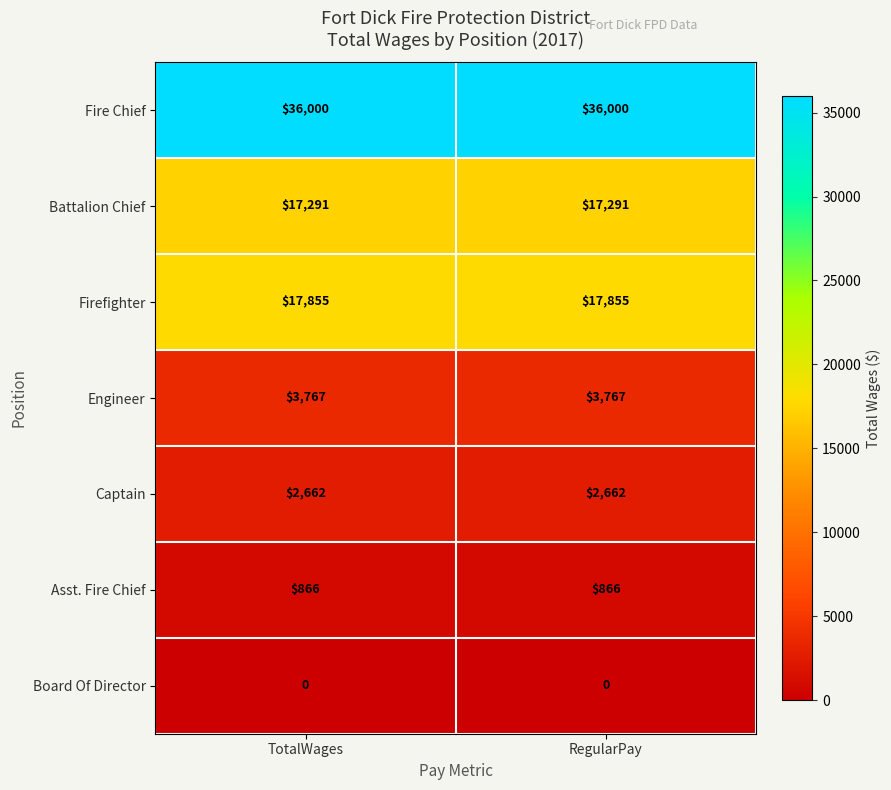

Which series has the largest total across all categories?

Fire Chief